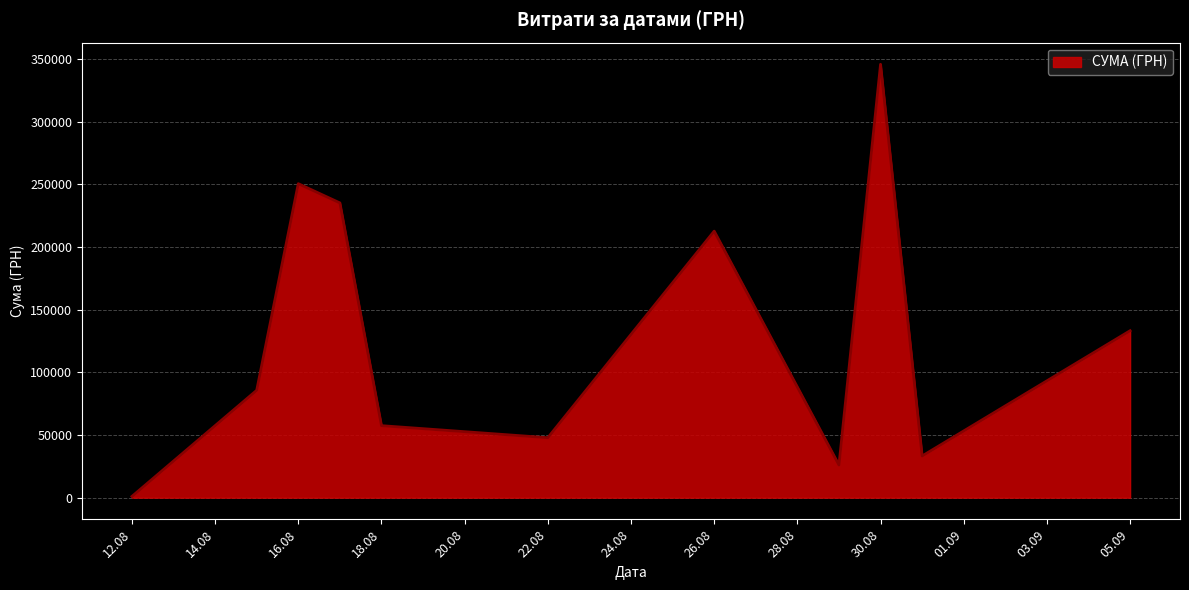

What is the difference between the maximum and minimum values?

344689.0